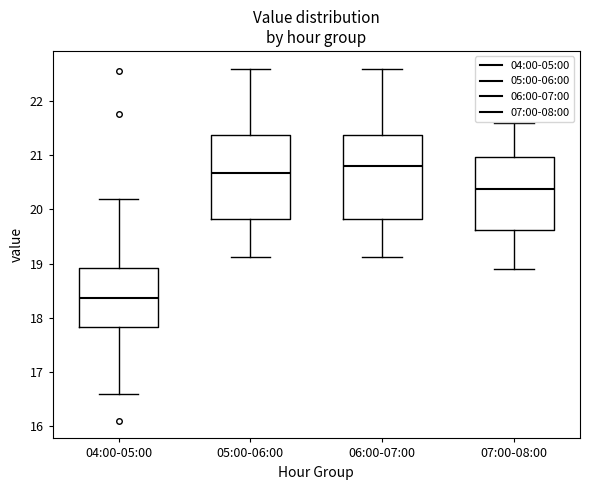

Reading left to right, read every box against the y-axis: the position of its median line, the range the box covers, and the ends of its whiskers. The values are not printed on the chart, so give them approximately, as read against the axis.

04:00-05:00: median 18.4, box 17.8 to 18.9, whiskers 16.6 to 20.2
05:00-06:00: median 20.7, box 19.8 to 21.4, whiskers 19.1 to 22.6
06:00-07:00: median 20.8, box 19.8 to 21.4, whiskers 19.1 to 22.6
07:00-08:00: median 20.4, box 19.6 to 21.0, whiskers 18.9 to 21.6